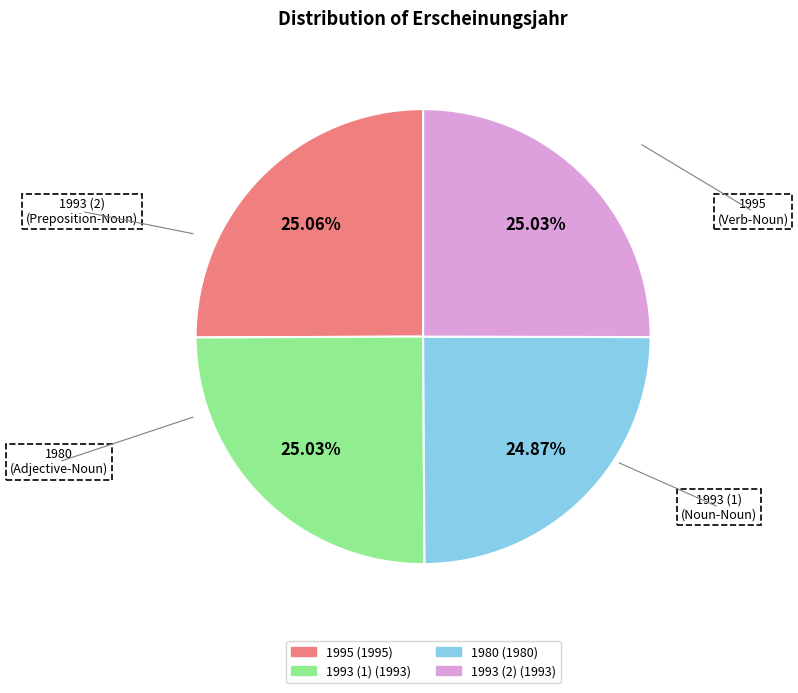

Is there a majority slice in this chart?

No